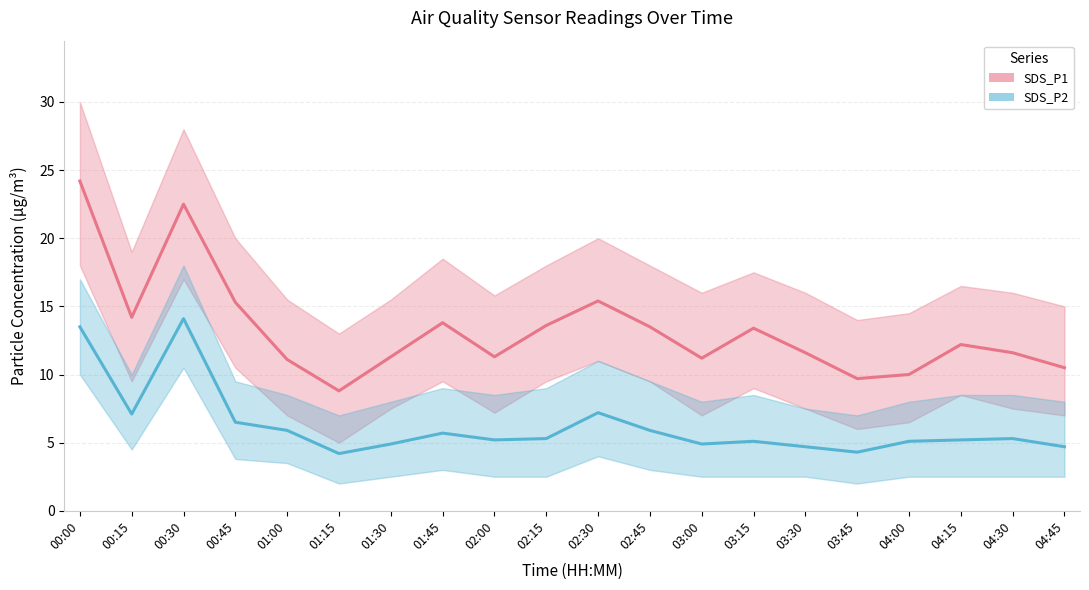

Reading left to right, what are all the values shown in this chart?

SDS_P1: 00:00=24.2	00:15=14.2	00:30=22.5	00:45=15.3	01:00=11.1	01:15=8.8	01:30=11.3	01:45=13.8	02:00=11.3	02:15=13.6	02:30=15.4	02:45=13.5	03:00=11.2	03:15=13.4	03:30=11.6	03:45=9.7	04:00=10.0	04:15=12.2	04:30=11.6	04:45=10.5
SDS_P2: 00:00=13.5	00:15=7.1	00:30=14.1	00:45=6.5	01:00=5.9	01:15=4.2	01:30=4.9	01:45=5.7	02:00=5.2	02:15=5.3	02:30=7.2	02:45=5.9	03:00=4.9	03:15=5.1	03:30=4.7	03:45=4.3	04:00=5.1	04:15=5.2	04:30=5.3	04:45=4.7